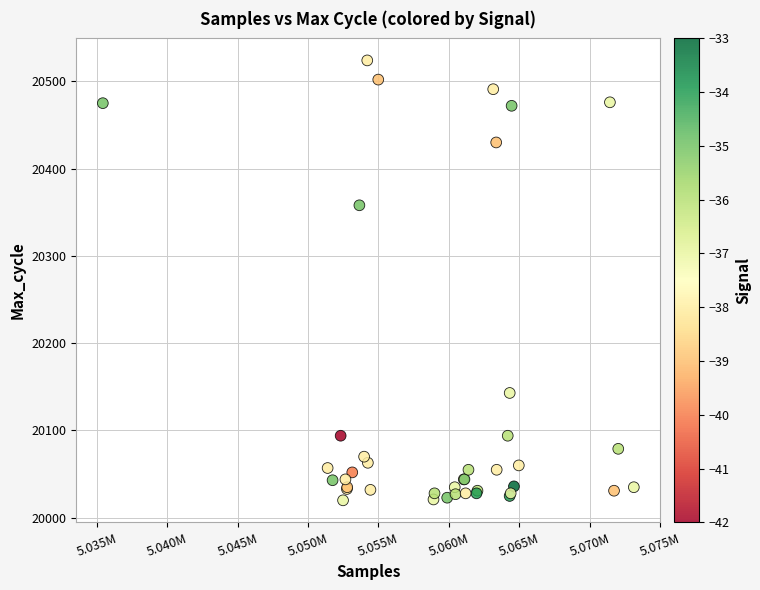

What Y value in the scatter plot is closest to 20272?

20358